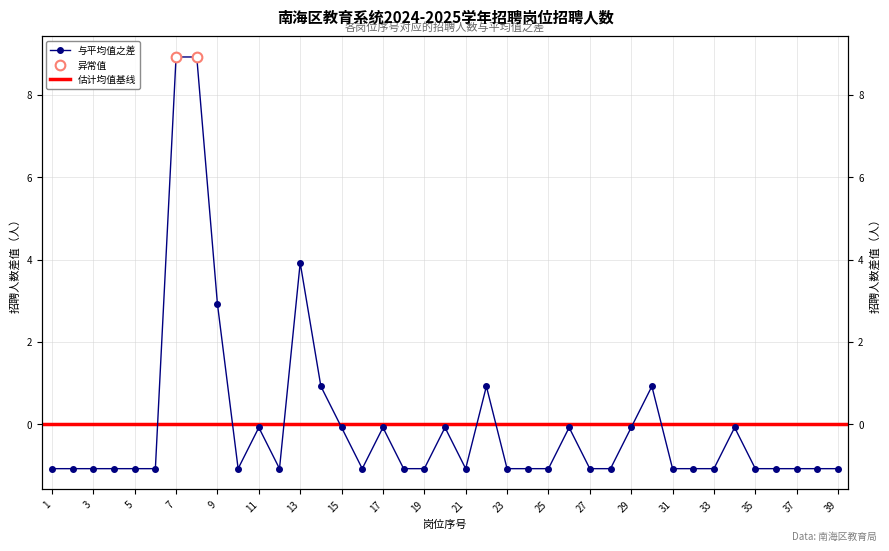

Count the number of data series in this chart.

1